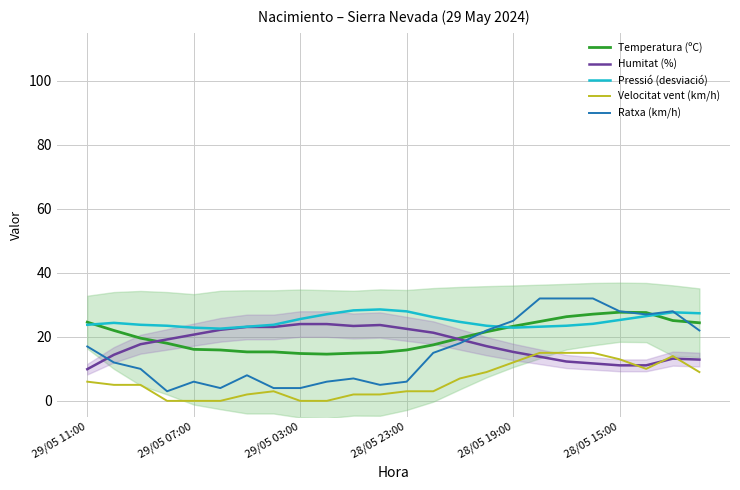

Rank the series by their maximum value, from lowest to highest.

Velocitat vent (km/h), Humitat (%), Temperatura (ºC), Pressió (desviació), Ratxa (km/h)